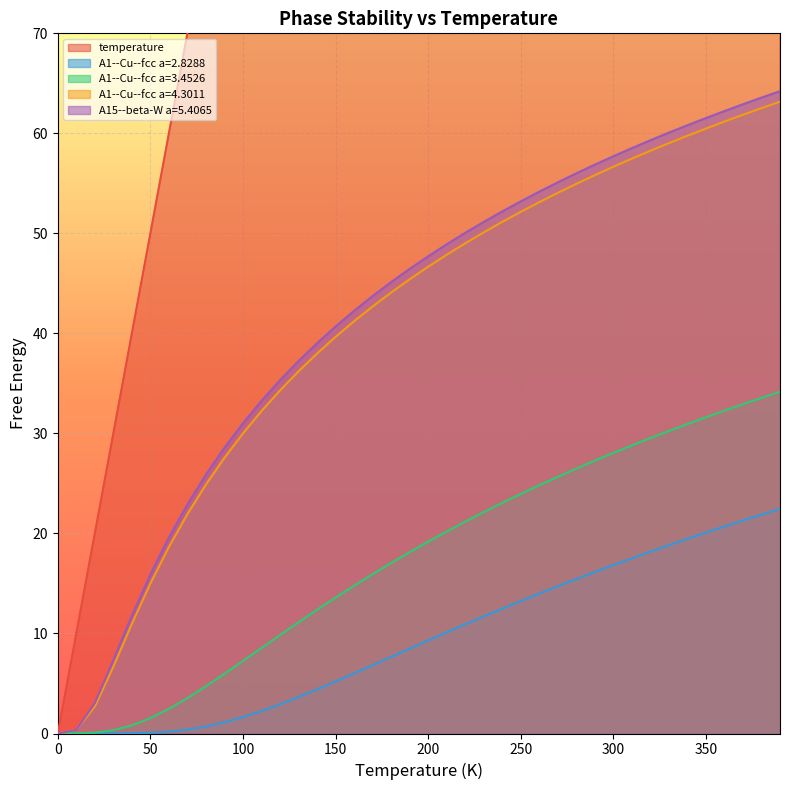

True or false: A15--beta-W a=5.4065 has more than 0 points higher than both neighbors.

False